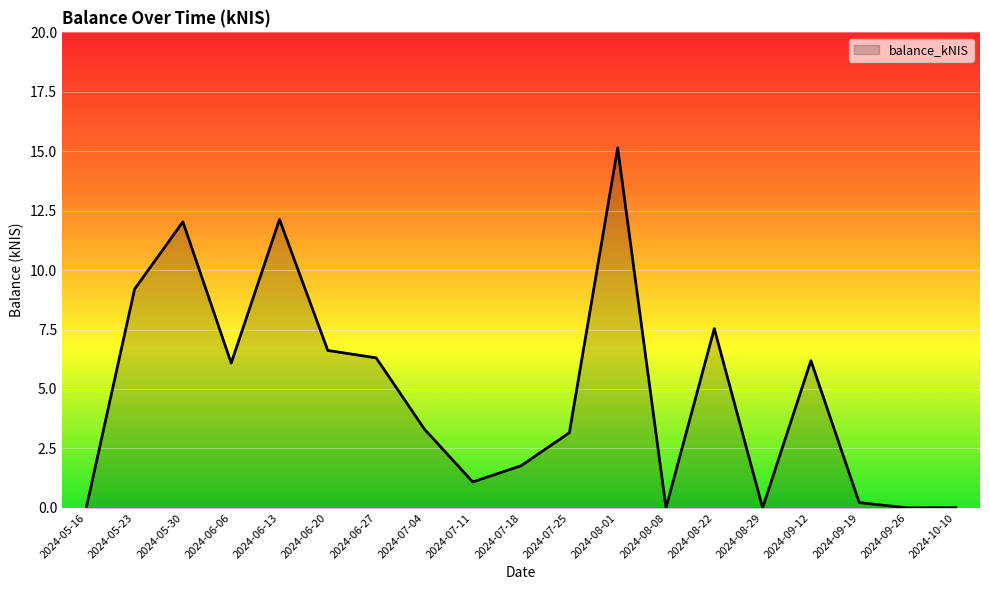

Between 2024-05-23 and 2024-05-30, which is larger?

2024-05-30